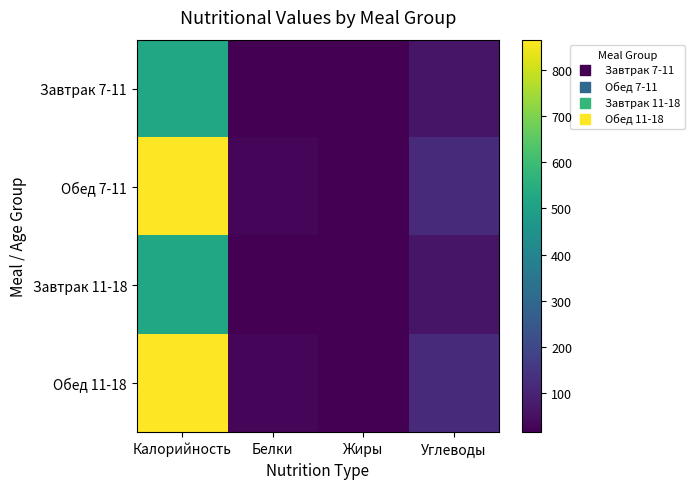

Reading left to right, transcribe all the data shown in this chart.

Завтрак 7-11: Калорийность=522.0	Белки=14.9	Жиры=16.9	Углеводы=64.7
Обед 7-11: Калорийность=865.8	Белки=24.9	Жиры=17.6	Углеводы=119.1
Завтрак 11-18: Калорийность=522.0	Белки=14.9	Жиры=16.9	Углеводы=64.7
Обед 11-18: Калорийность=865.8	Белки=24.9	Жиры=17.6	Углеводы=119.1